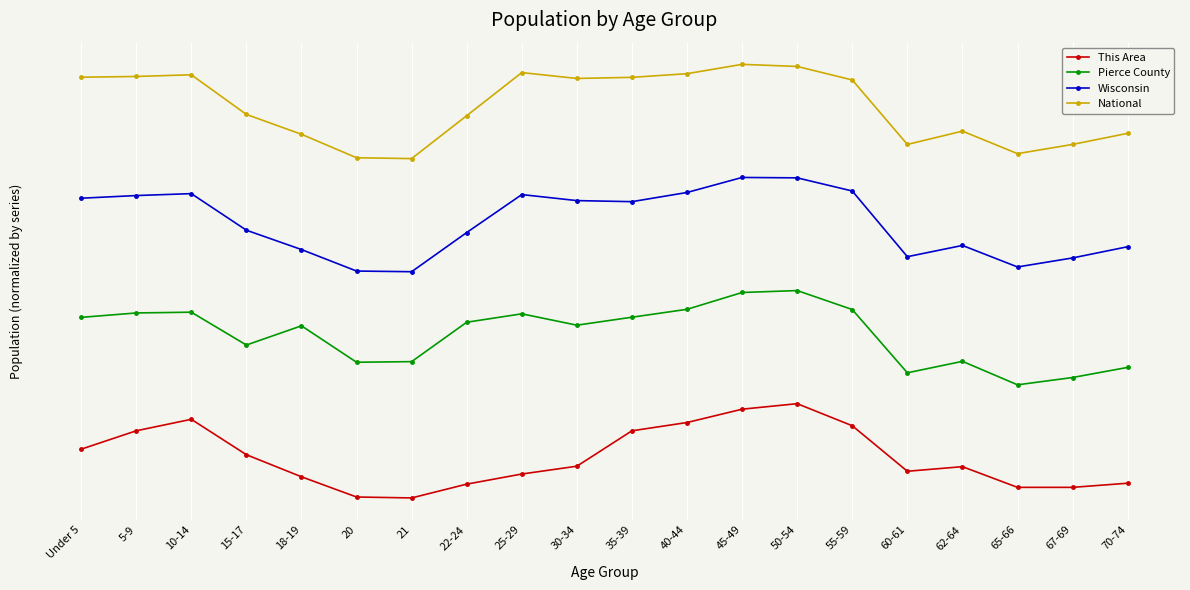

What is the difference between the highest and lowest values at 67-69?

3.6